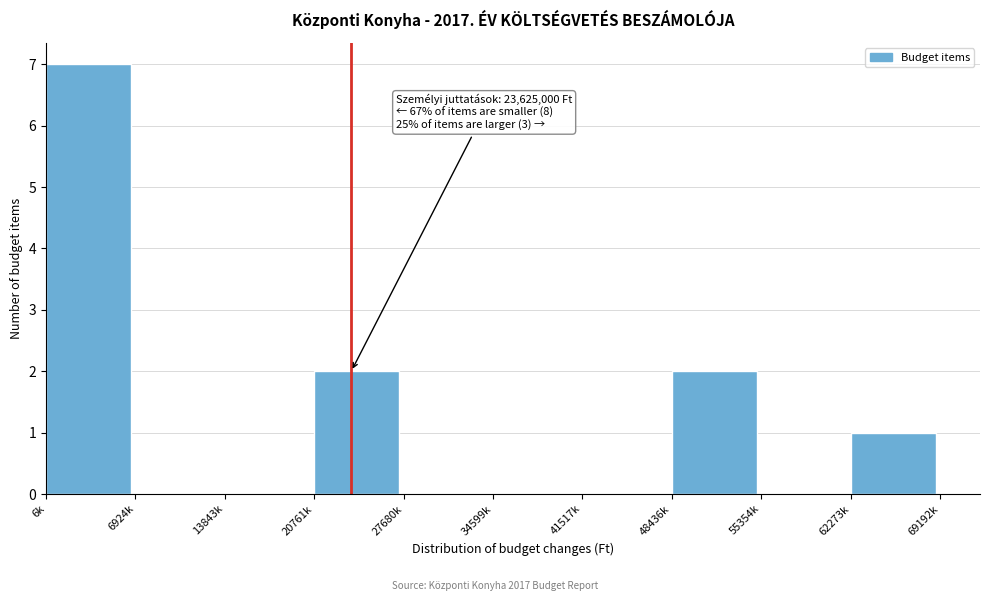

Reading right to left, transcribe all the data shown in this chart.

62273k=1	55354k=0	48436k=2	41517k=0	34599k=0	27680k=0	20761k=2	13843k=0	6924k=0	6k=7